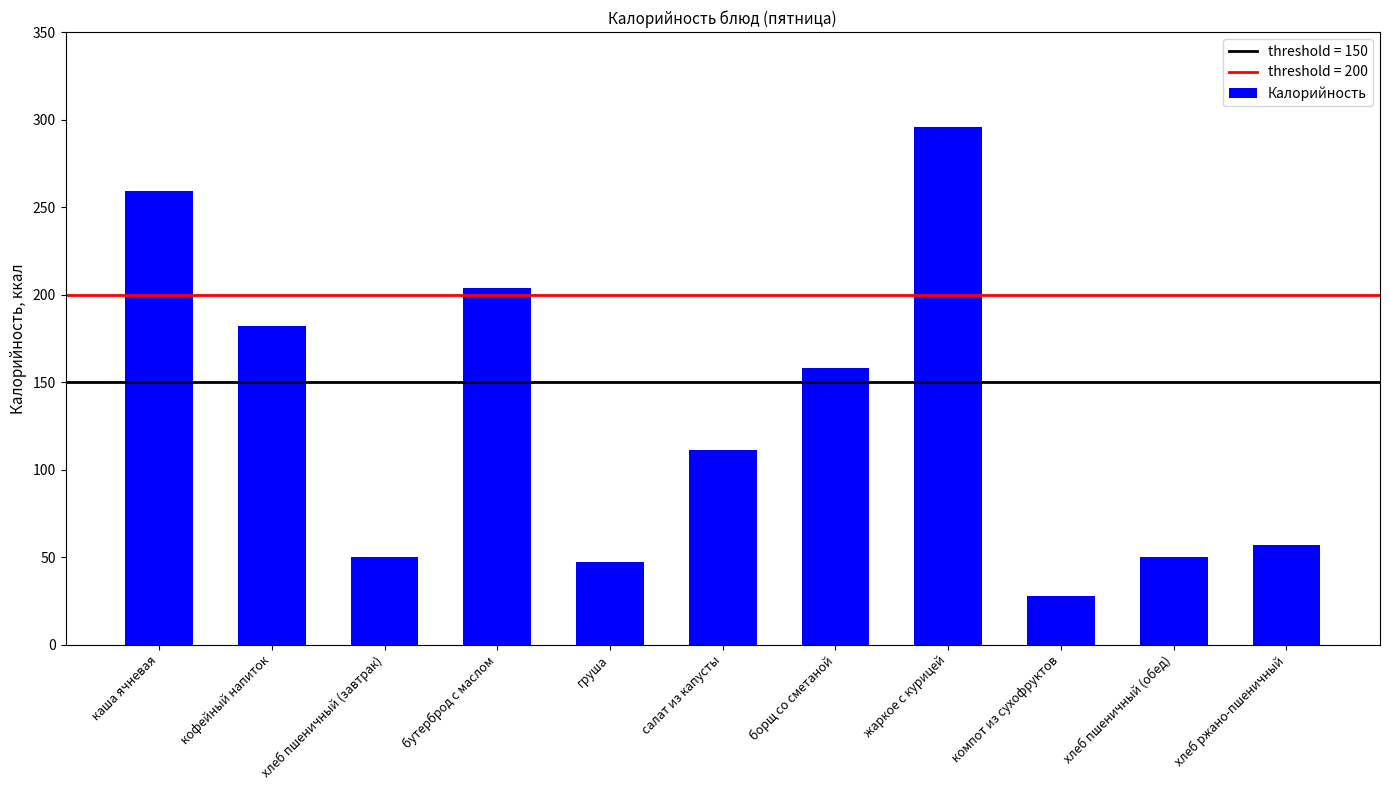

How many categories are shown in the chart?

11